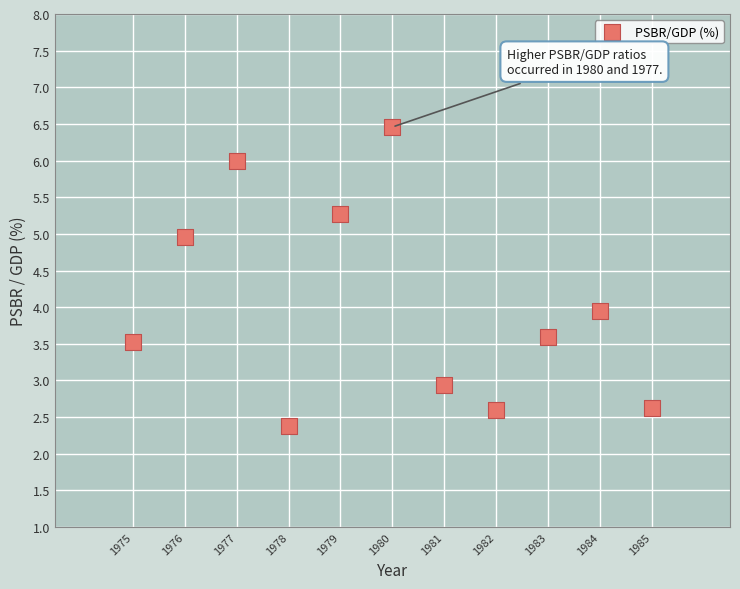

What is the range of Y values (max minus min)?

4.1